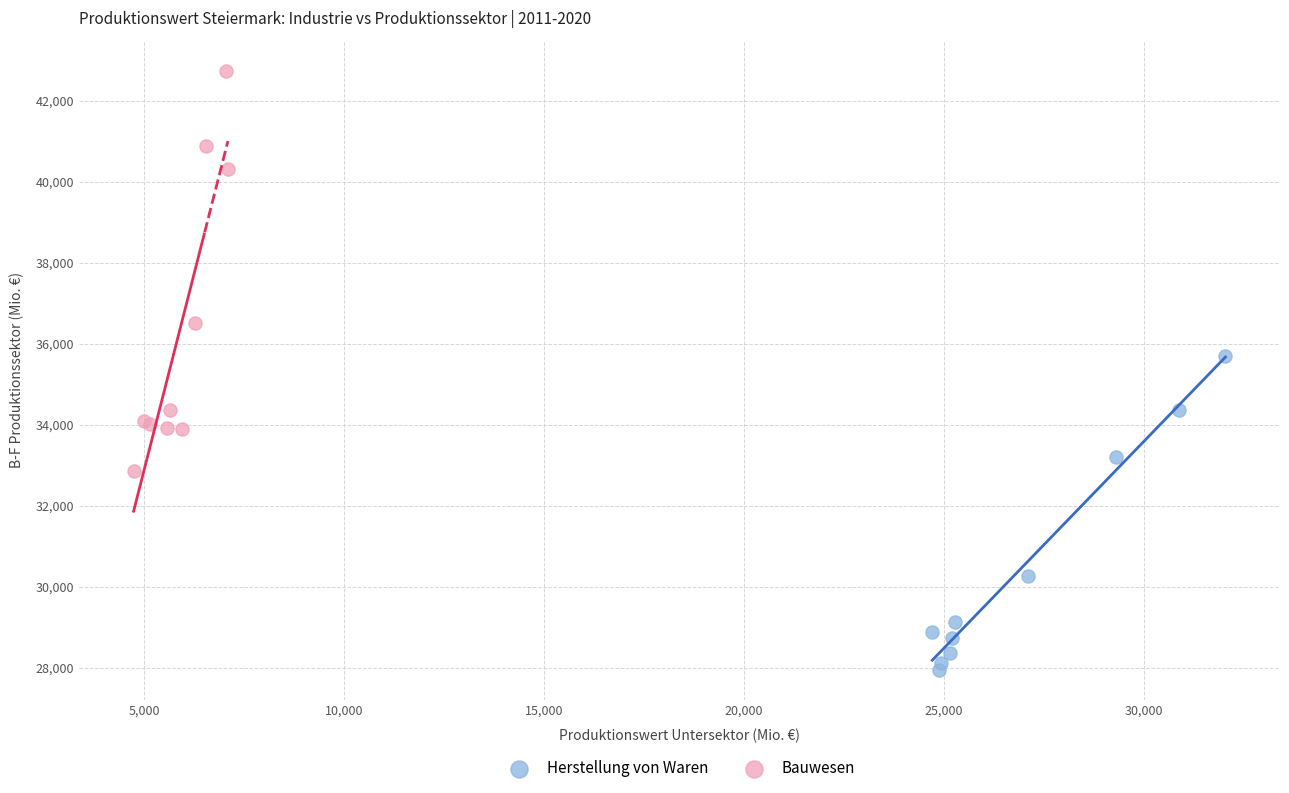

Which series reaches the minimum Y coordinate?

Herstellung von Waren